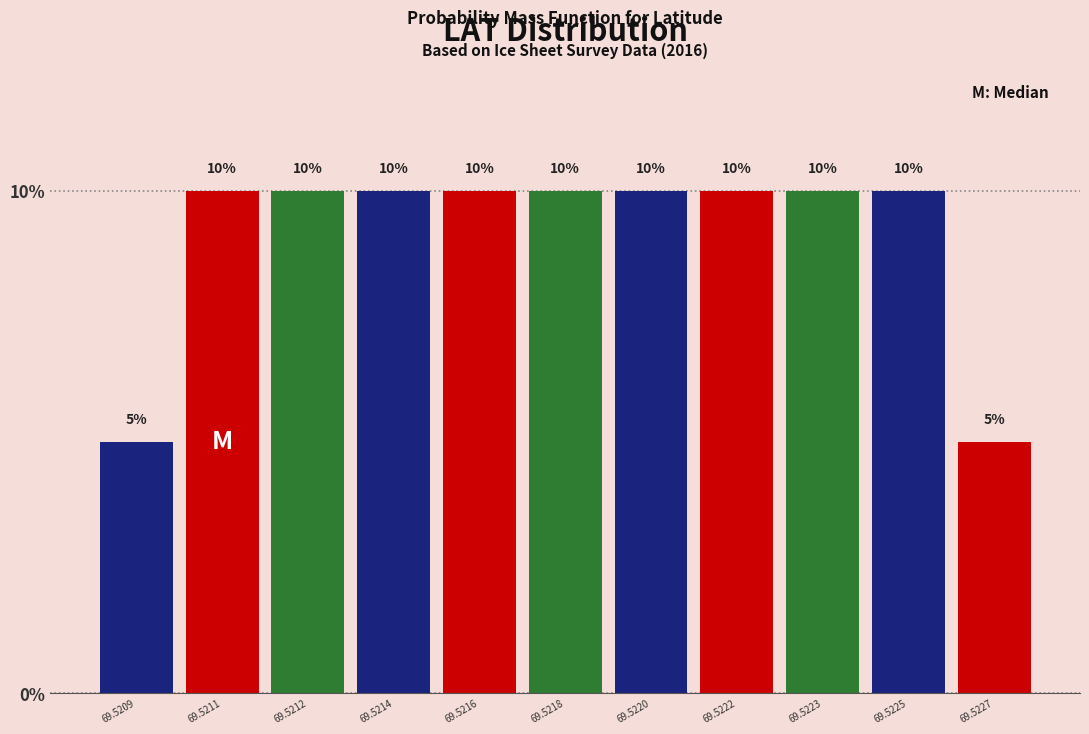

Reading left to right, transcribe all the data shown in this chart.

5	10	10	10	10	10	10	10	10	10	5